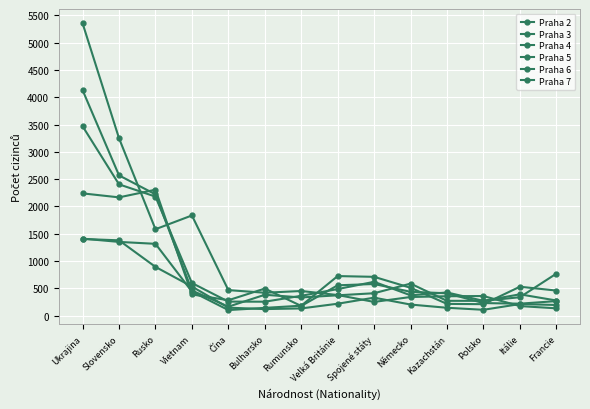

At which category is the sum across all series the highest?

Ukrajina